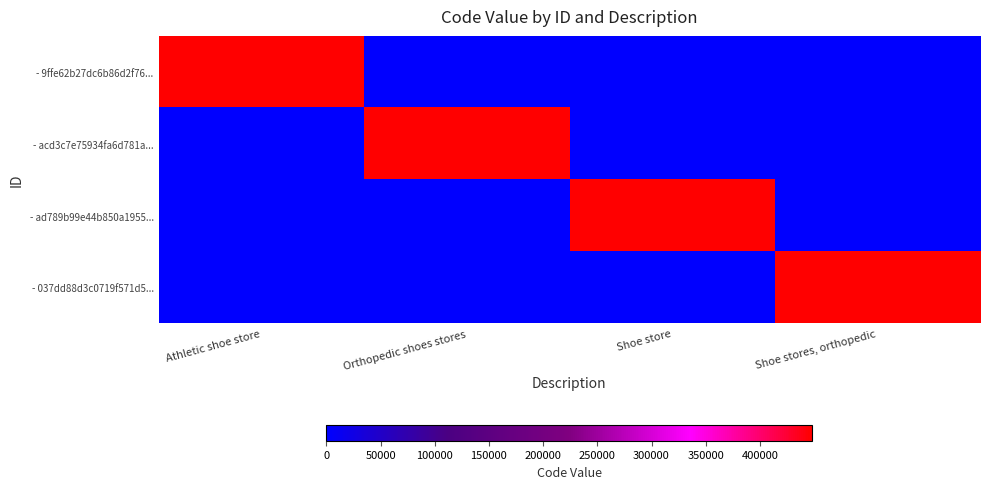

How many series are shown in this chart?

4